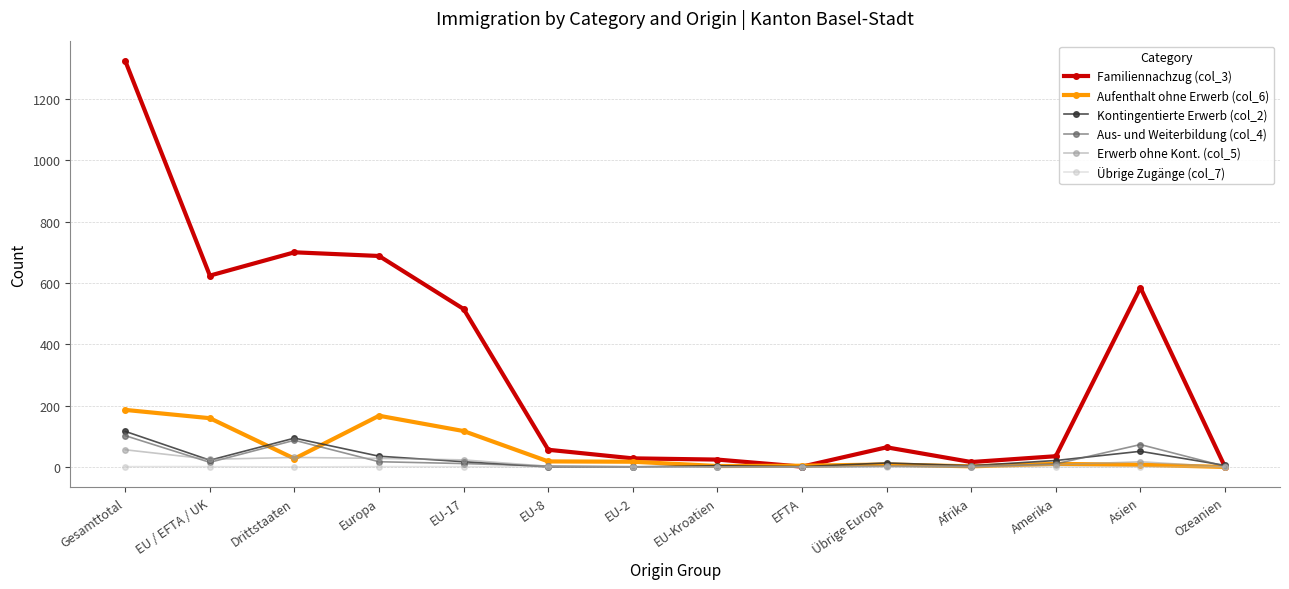

The Aufenthalt ohne Erwerb (col_6) series shows 186 at Gesamttotal. True or false?

True